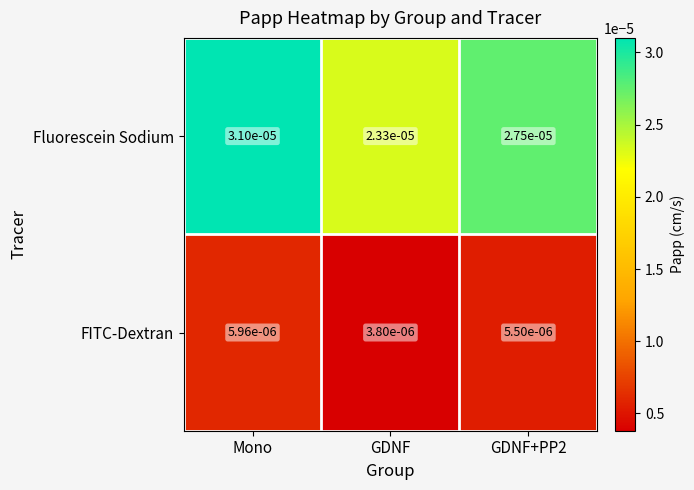

Rank the series at GDNF+PP2 from lowest to highest value.

FITC-Dextran, Fluorescein Sodium